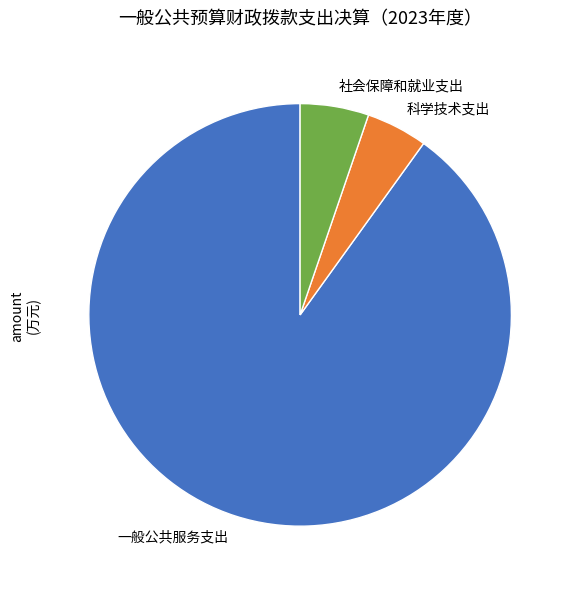

Which slice is the largest?

一般公共服务支出